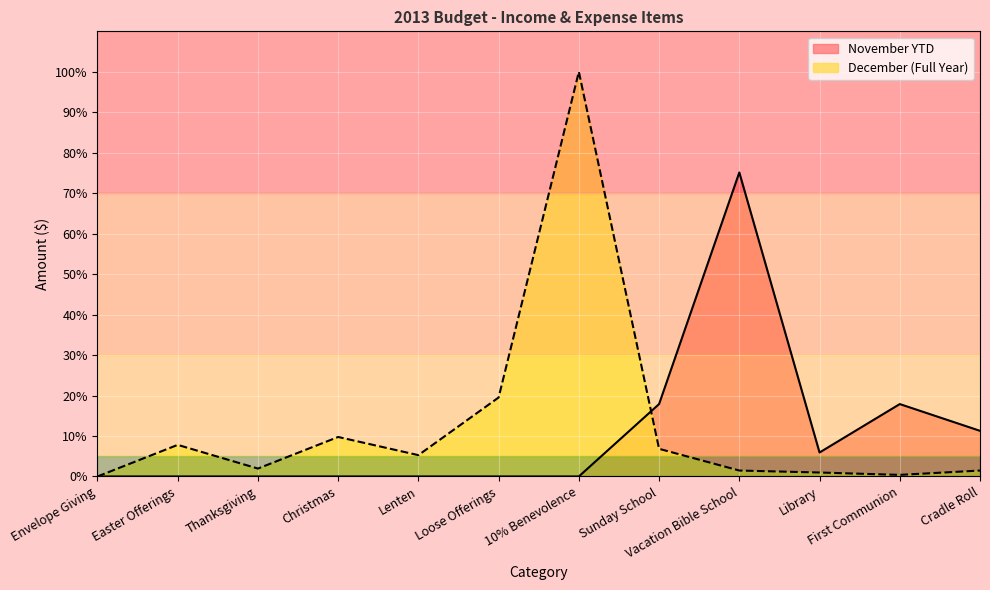

Between which two adjacent categories do November YTD and December (Full Year) first intersect?

10% Benevolence and Sunday School